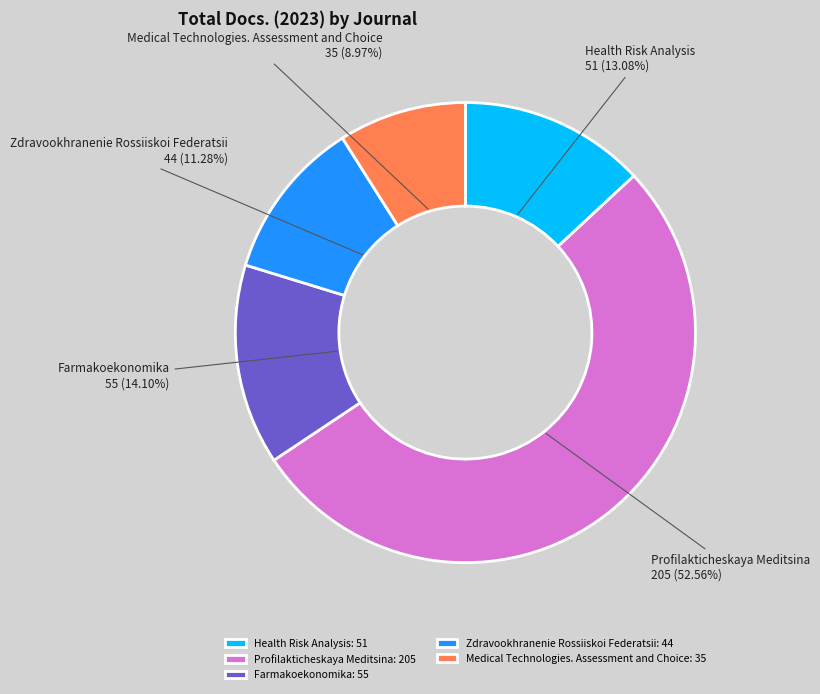

Count the number of slices in the pie.

5